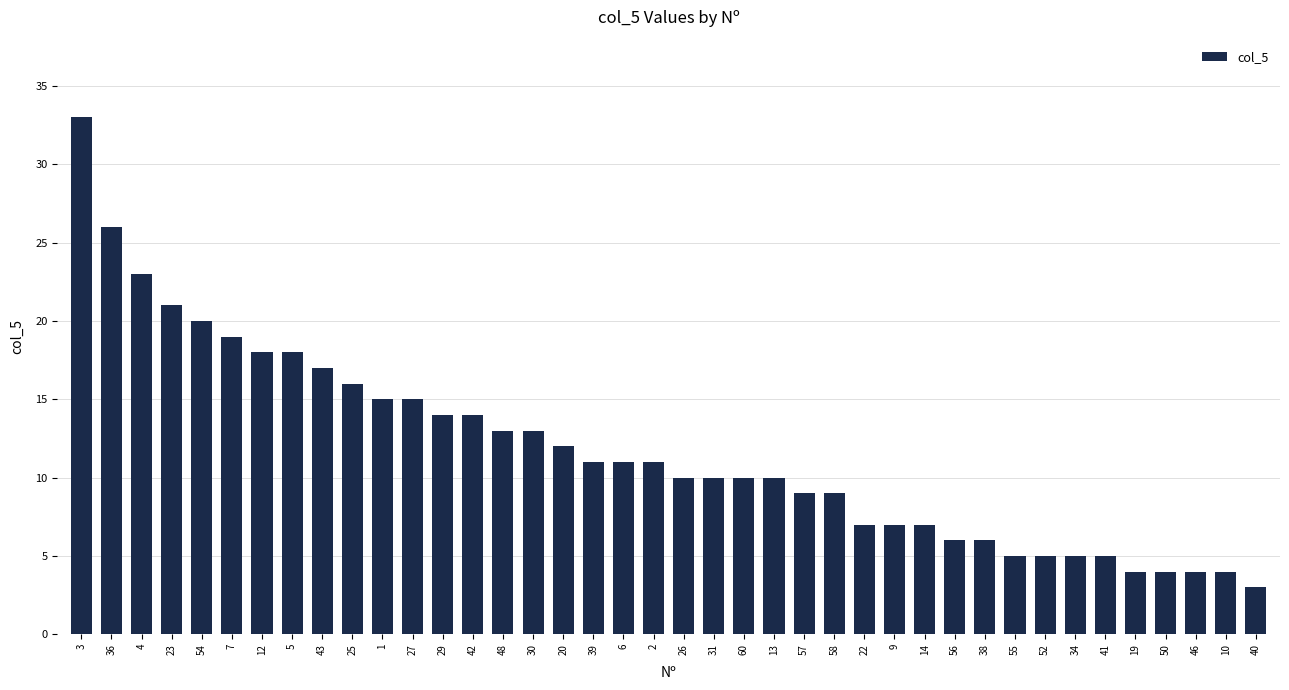

How many values are below 11?

20